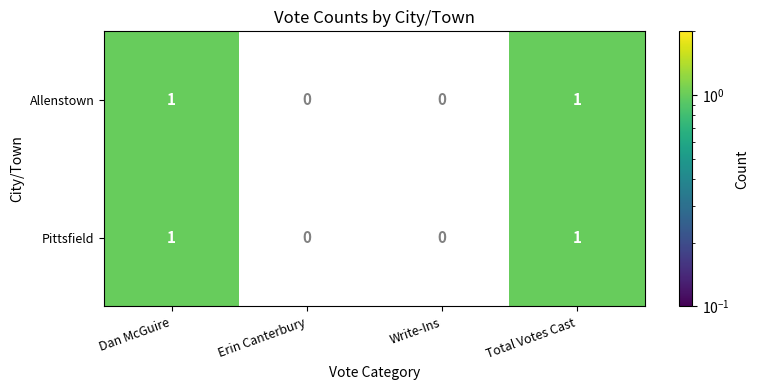

Reading left to right, transcribe all the data shown in this chart.

Allenstown: 1	0	0	1
Pittsfield: 1	0	0	1